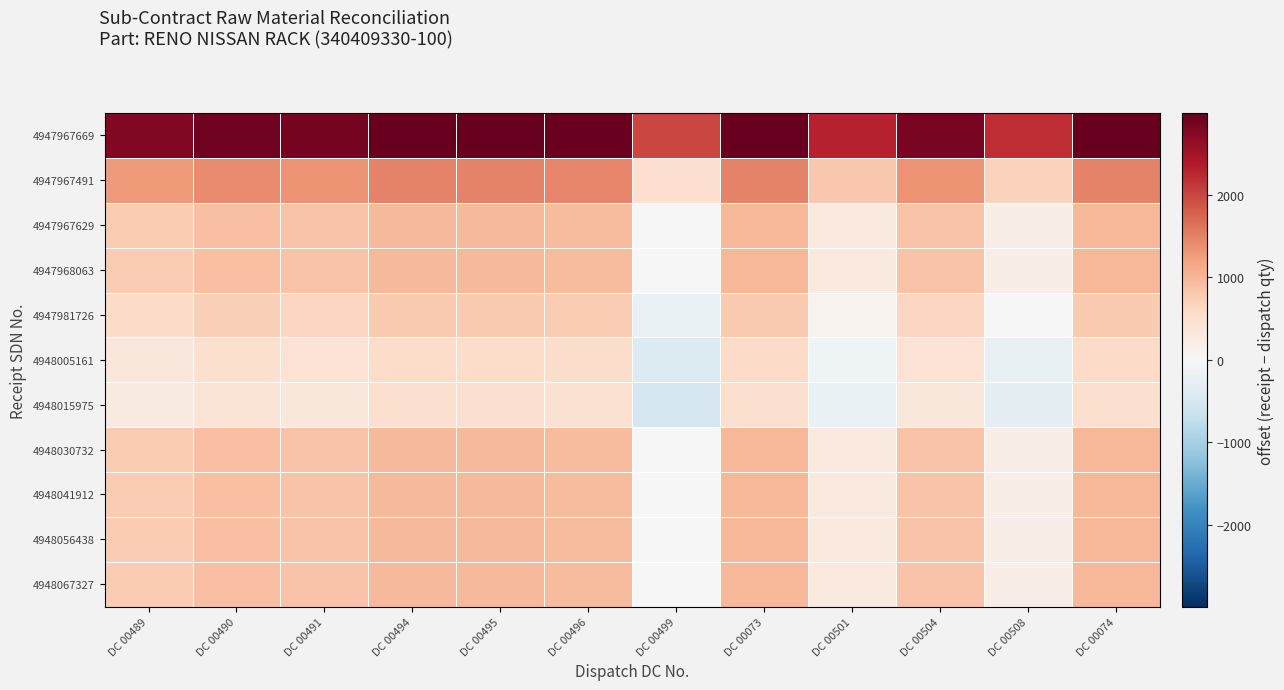

Reading left to right, what are all the values shown in this chart?

4947967669: DC 00489=2770	DC 00490=2903	DC 00491=2850	DC 00494=2980	DC 00495=2980	DC 00496=2950	DC 00499=2000	DC 00073=2990	DC 00501=2300	DC 00504=2847	DC 00508=2200	DC 00074=2990
4947967491: DC 00489=1270	DC 00490=1403	DC 00491=1350	DC 00494=1480	DC 00495=1480	DC 00496=1450	DC 00499=500	DC 00073=1490	DC 00501=800	DC 00504=1347	DC 00508=700	DC 00074=1490
4947967629: DC 00489=770	DC 00490=903	DC 00491=850	DC 00494=980	DC 00495=980	DC 00496=950	DC 00499=0	DC 00073=990	DC 00501=300	DC 00504=847	DC 00508=200	DC 00074=990
4947968063: DC 00489=770	DC 00490=903	DC 00491=850	DC 00494=980	DC 00495=980	DC 00496=950	DC 00499=0	DC 00073=990	DC 00501=300	DC 00504=847	DC 00508=200	DC 00074=990
4947981726: DC 00489=570	DC 00490=703	DC 00491=650	DC 00494=780	DC 00495=780	DC 00496=750	DC 00499=-200	DC 00073=790	DC 00501=100	DC 00504=647	DC 00508=0	DC 00074=790
4948005161: DC 00489=350	DC 00490=483	DC 00491=430	DC 00494=560	DC 00495=560	DC 00496=530	DC 00499=-420	DC 00073=570	DC 00501=-120	DC 00504=427	DC 00508=-220	DC 00074=570
4948015975: DC 00489=270	DC 00490=403	DC 00491=350	DC 00494=480	DC 00495=480	DC 00496=450	DC 00499=-500	DC 00073=490	DC 00501=-200	DC 00504=347	DC 00508=-300	DC 00074=490
4948030732: DC 00489=770	DC 00490=903	DC 00491=850	DC 00494=980	DC 00495=980	DC 00496=950	DC 00499=0	DC 00073=990	DC 00501=300	DC 00504=847	DC 00508=200	DC 00074=990
4948041912: DC 00489=770	DC 00490=903	DC 00491=850	DC 00494=980	DC 00495=980	DC 00496=950	DC 00499=0	DC 00073=990	DC 00501=300	DC 00504=847	DC 00508=200	DC 00074=990
4948056438: DC 00489=770	DC 00490=903	DC 00491=850	DC 00494=980	DC 00495=980	DC 00496=950	DC 00499=0	DC 00073=990	DC 00501=300	DC 00504=847	DC 00508=200	DC 00074=990
4948067327: DC 00489=770	DC 00490=903	DC 00491=850	DC 00494=980	DC 00495=980	DC 00496=950	DC 00499=0	DC 00073=990	DC 00501=300	DC 00504=847	DC 00508=200	DC 00074=990